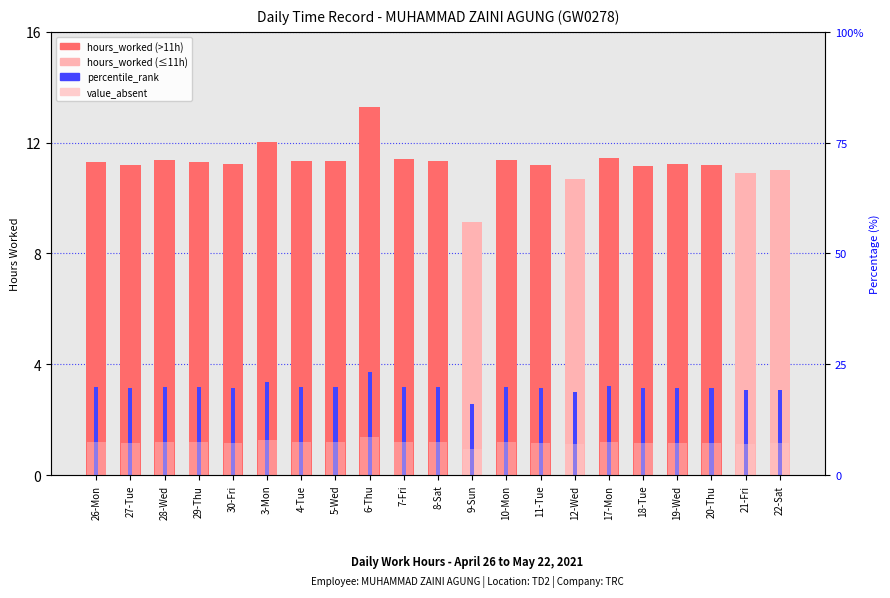

Where is percentile_rank nearest to the value 3?

12-Wed